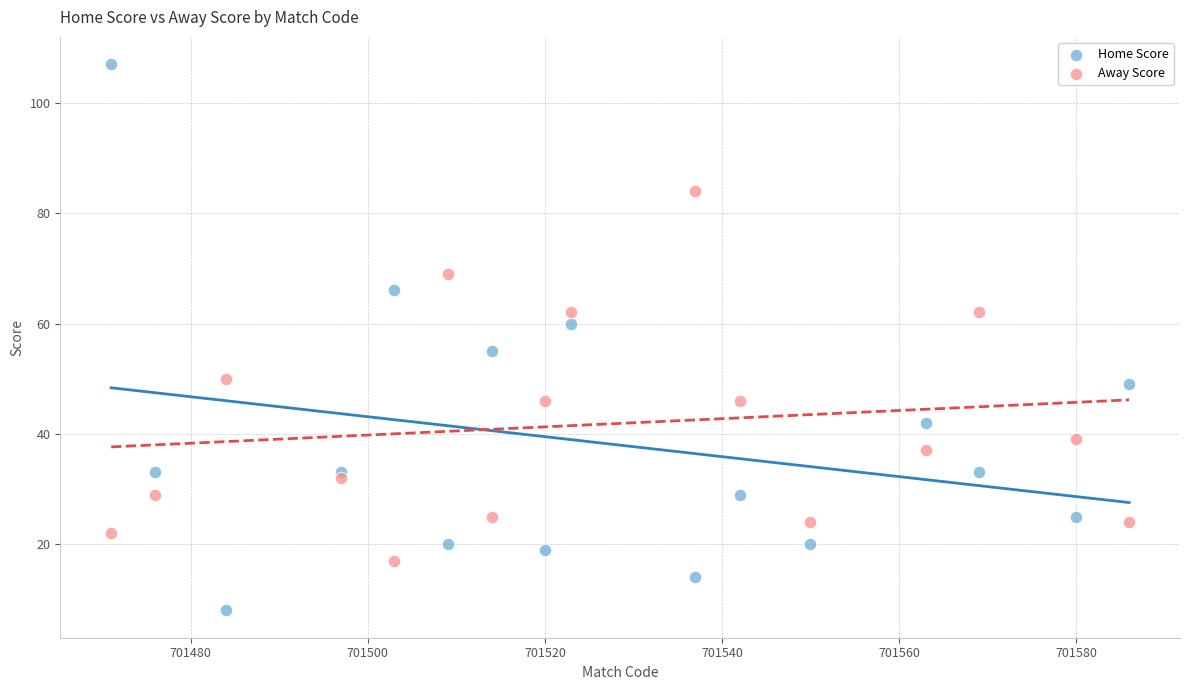

Which series has the widest spread of Y values?

Home Score